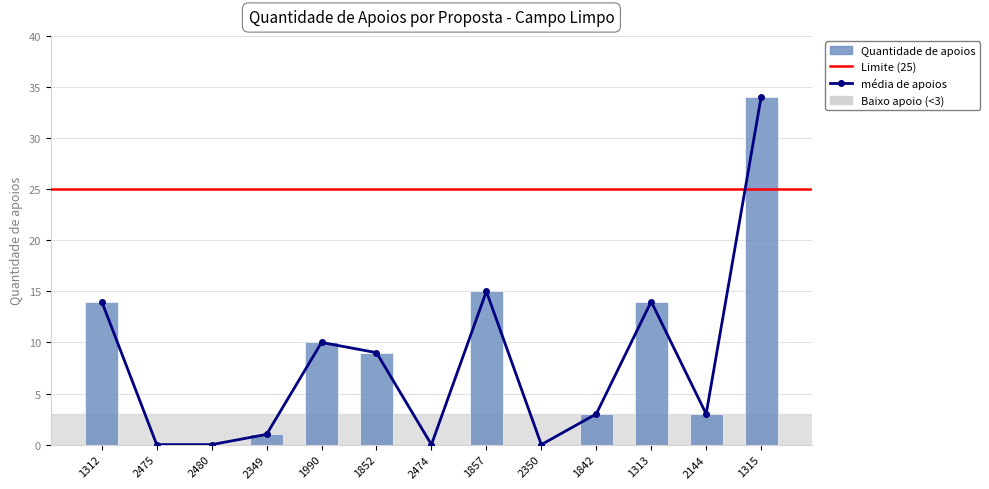

The chart shows a value of 16 at 1990. True or false?

False